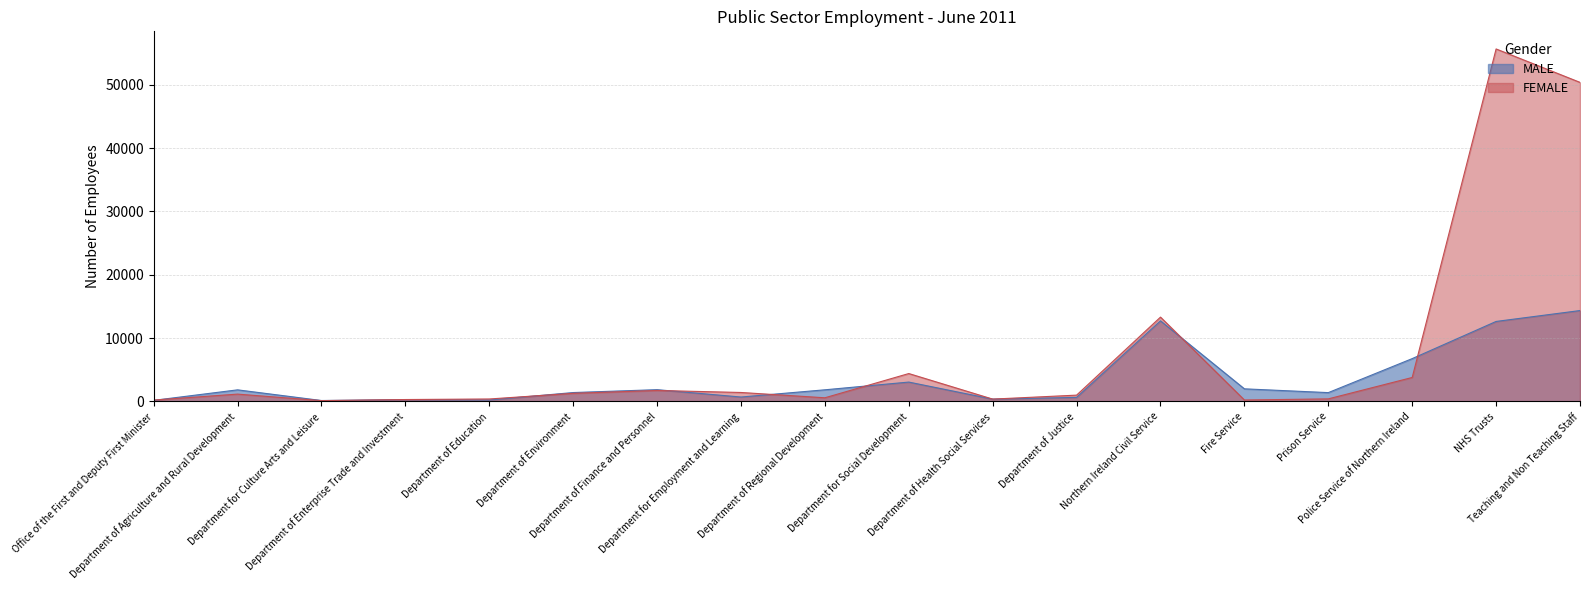

At which category does FEMALE reach its first local peak?

Department of Agriculture and Rural Development